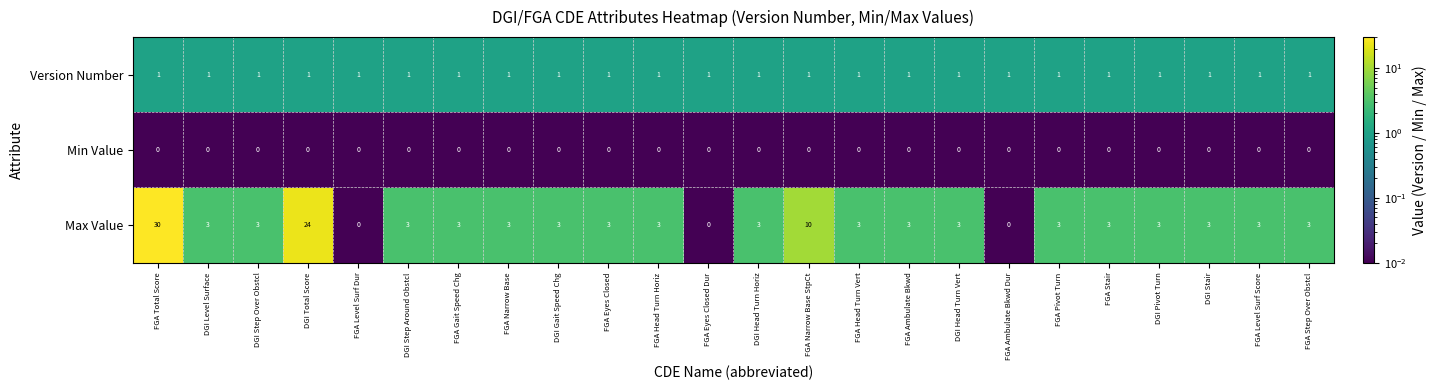

Which series has the largest range (max minus min)?

Max Value